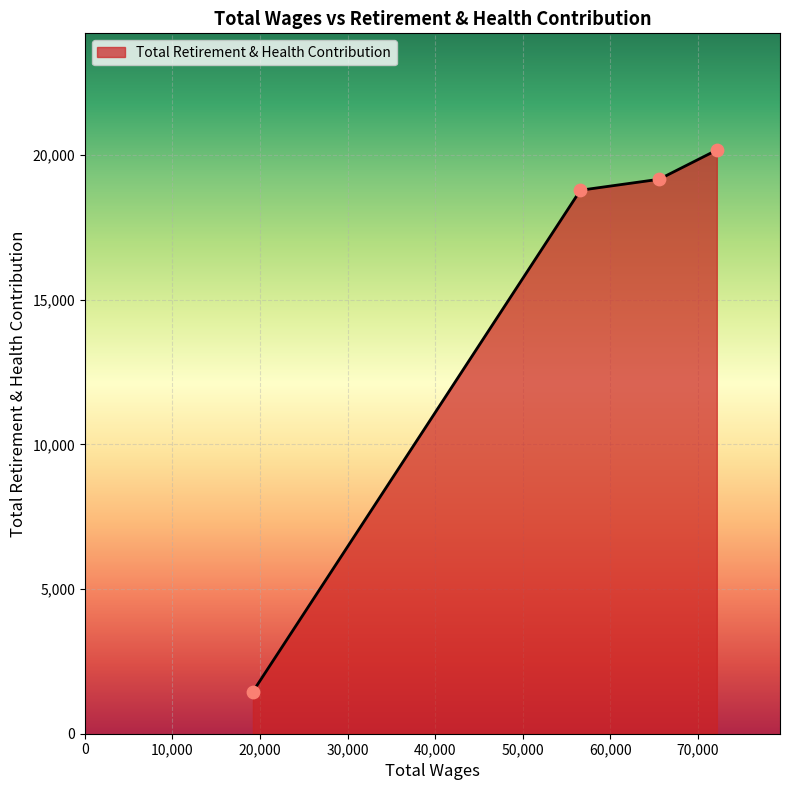

What is the minimum value shown in the chart?

1455